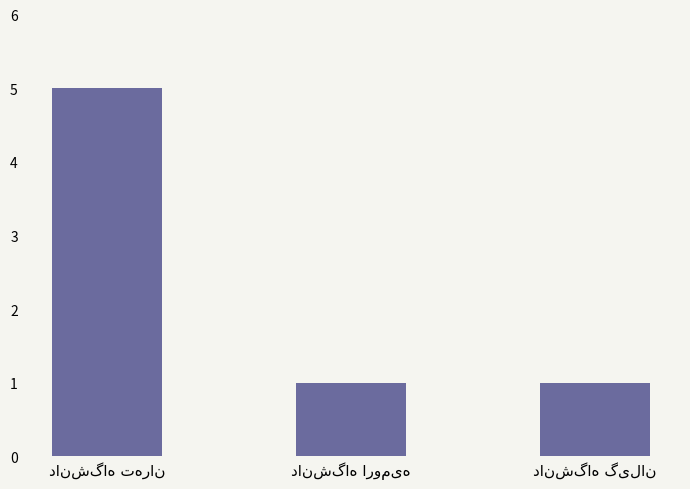

Reading right to left, transcribe all the data shown in this chart.

1	1	5